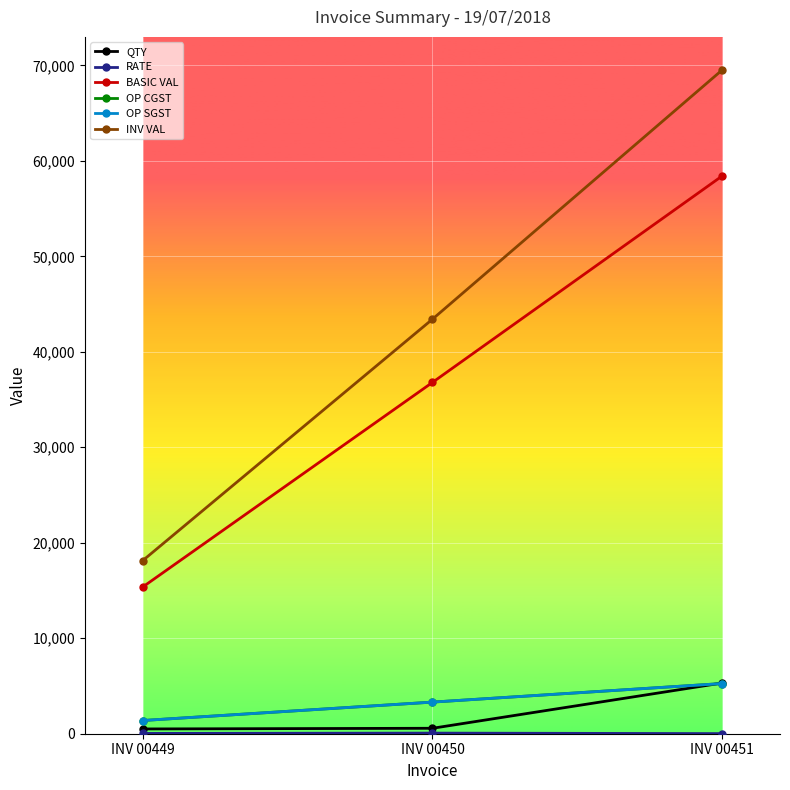

Is this an area chart (filled region under the line)?

No